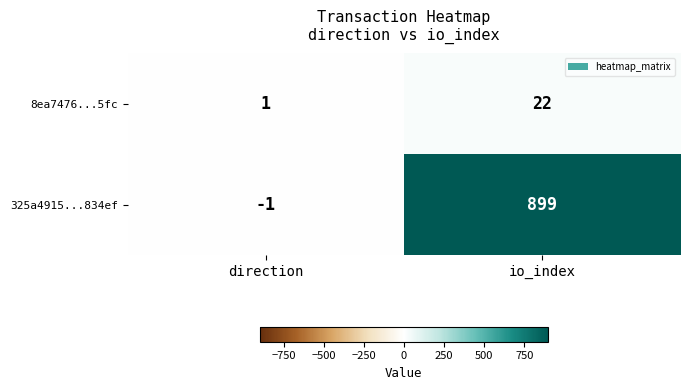

What is the maximum value shown in the chart?

899